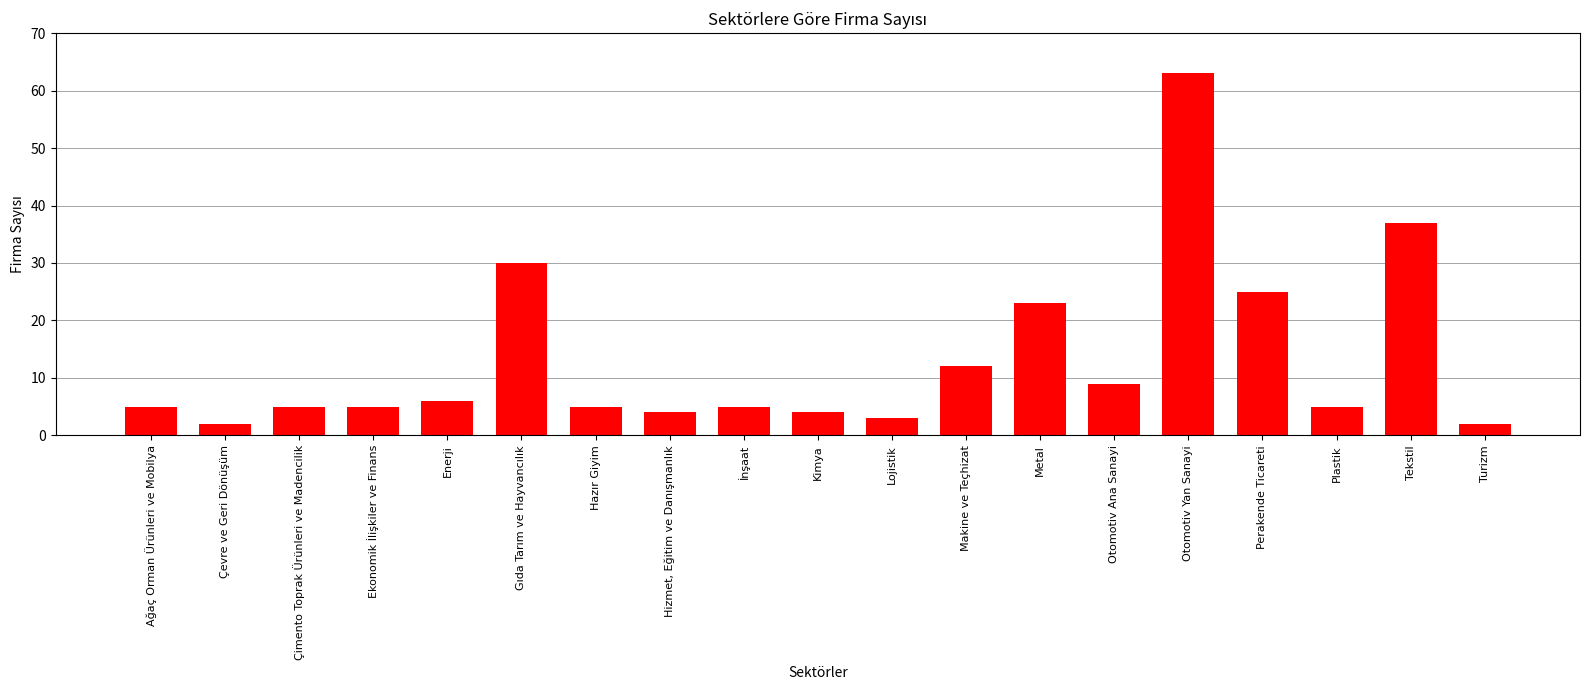

What is the maximum value shown in the chart?

63